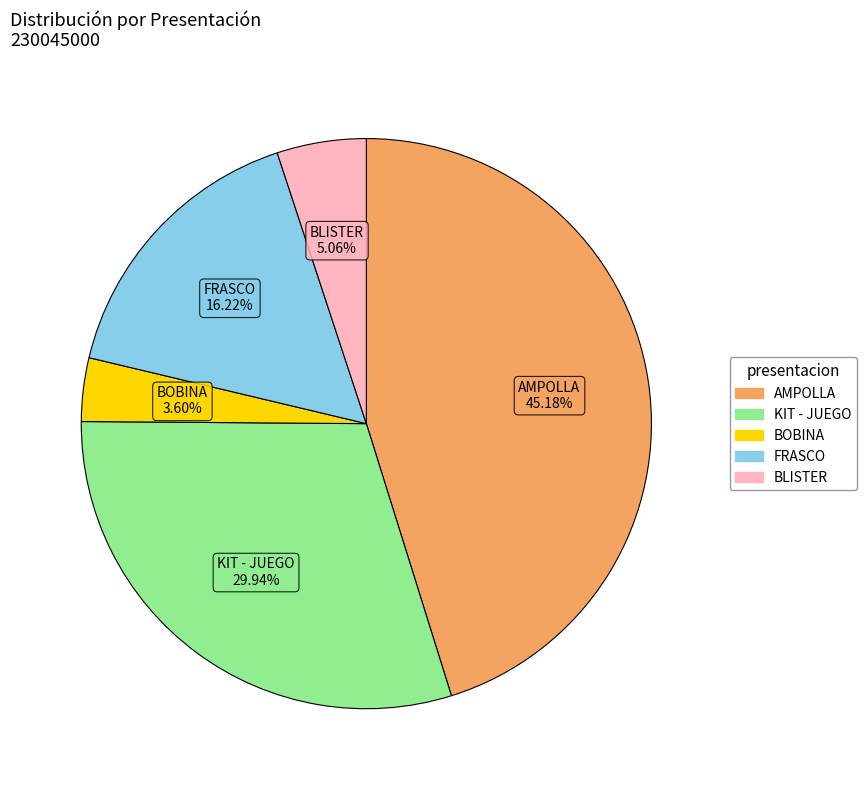

Does any single category account for the majority?

No